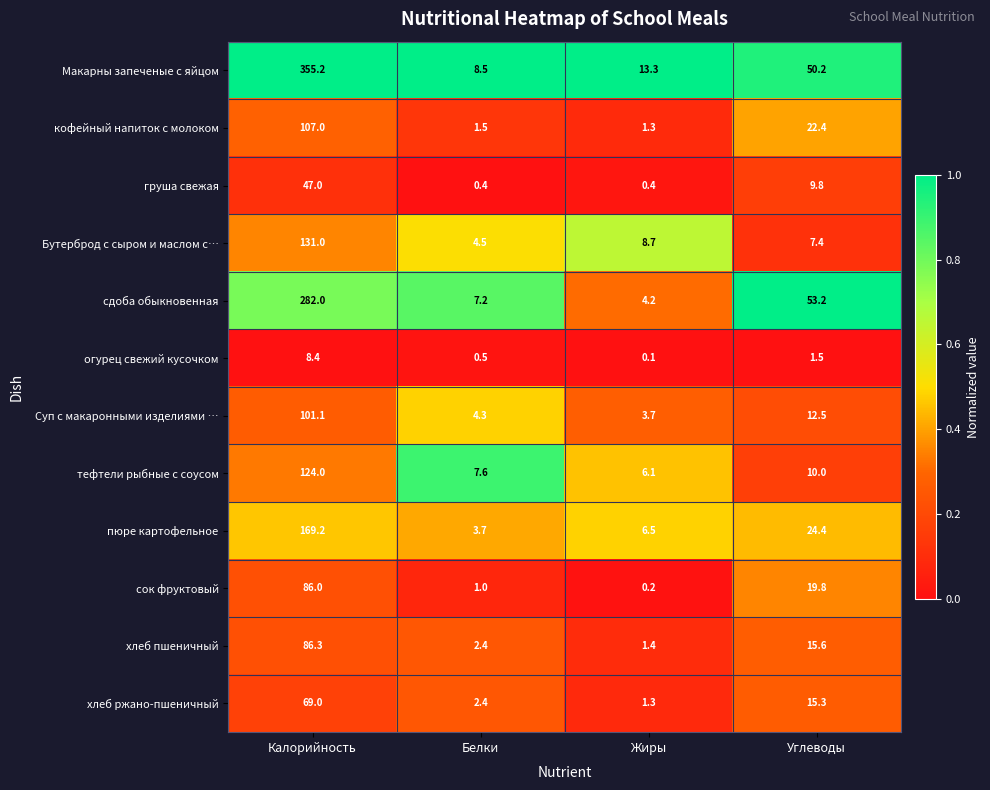

At which category is the sum across all series the highest?

Калорийность